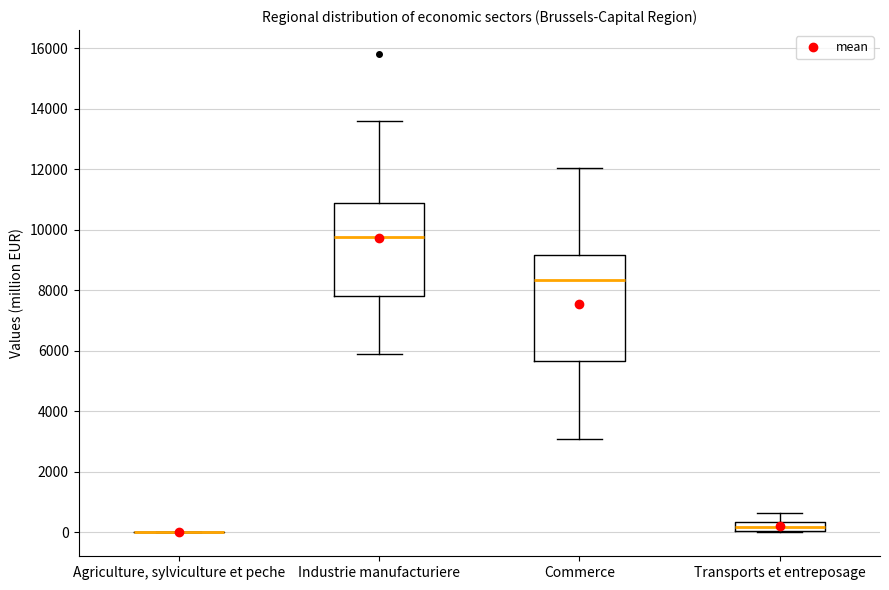

Reading left to right, read every box against the y-axis: the position of its median line, the range the box covers, and the ends of its whiskers. The values are not printed on the chart, so give them approximately, as read against the axis.

Agriculture, sylviculture et peche: box collapsed to a line at 0, whiskers 0 to 0
Industrie manufacturiere: median 9800, box 7800 to 10800, whiskers 5800 to 13600
Commerce: median 8400, box 5600 to 9200, whiskers 3000 to 12000
Transports et entreposage: median 200, box 0 to 400, whiskers 0 to 600